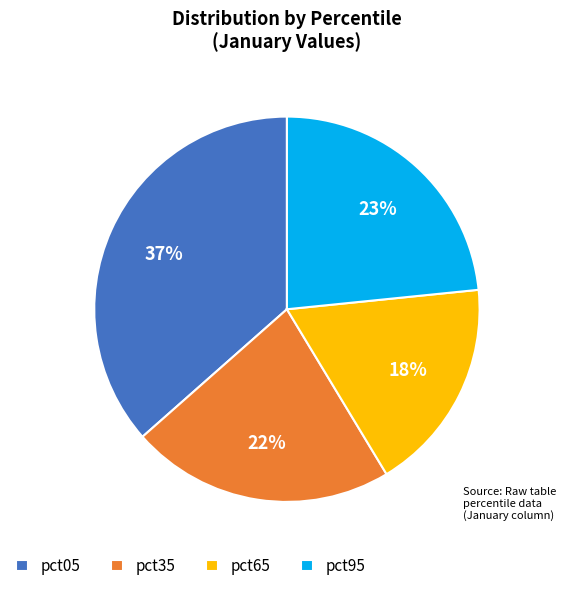

How many segments does this pie chart have?

4